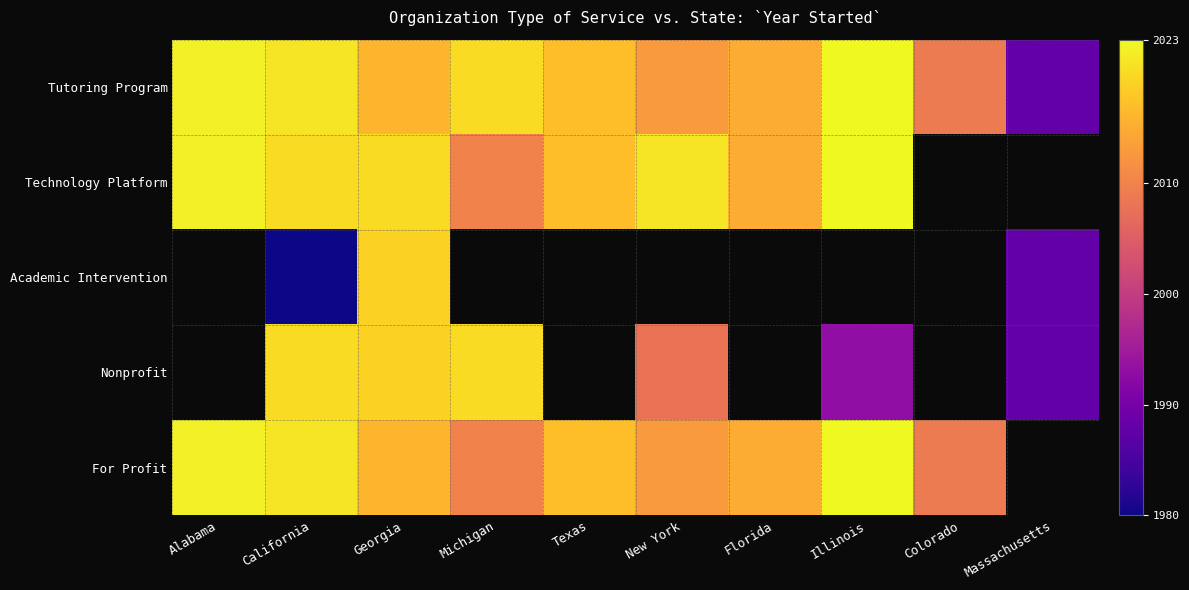

At which category does the chart reach its minimum across all series?

Colorado